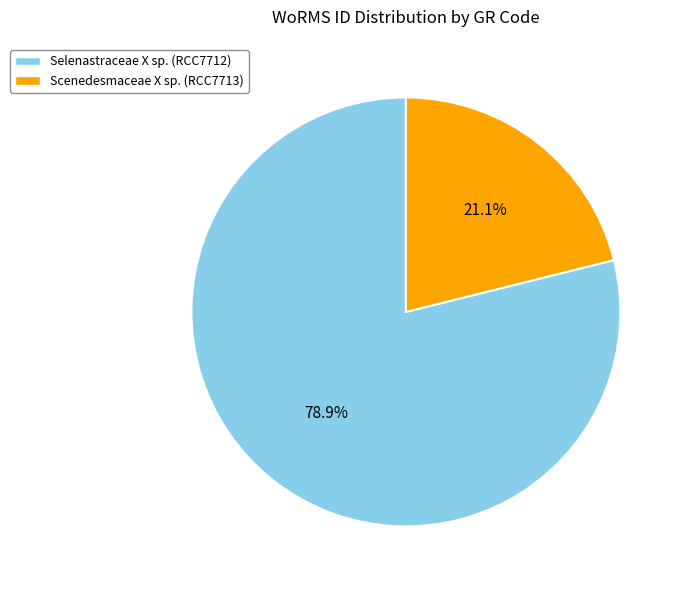

Count the number of slices in the pie.

2